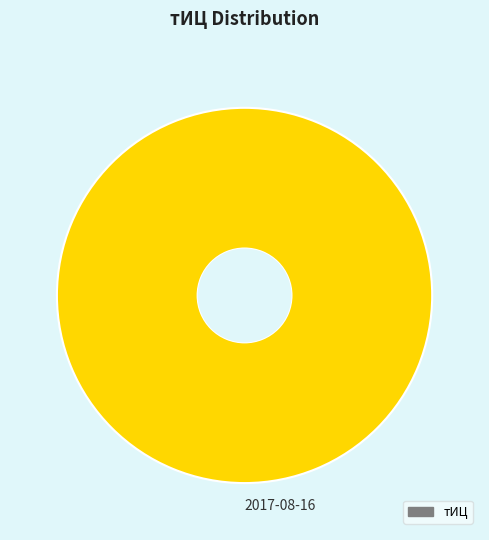

Rank the categories by value from highest to lowest.

2017-08-16